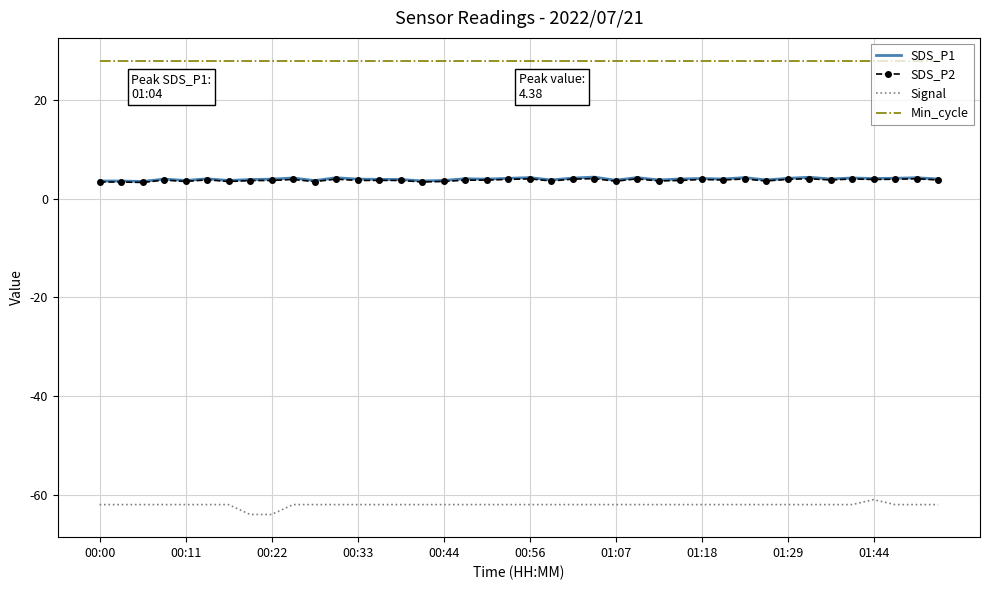

What is the smallest value displayed?

-64.0